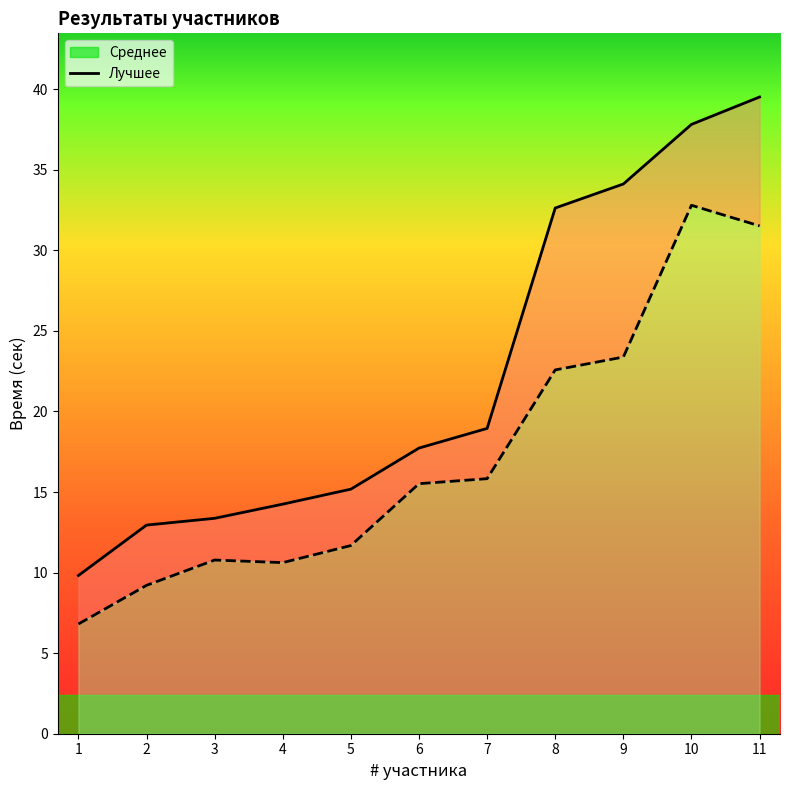

The Среднее series shows 21.8 at 5. True or false?

False